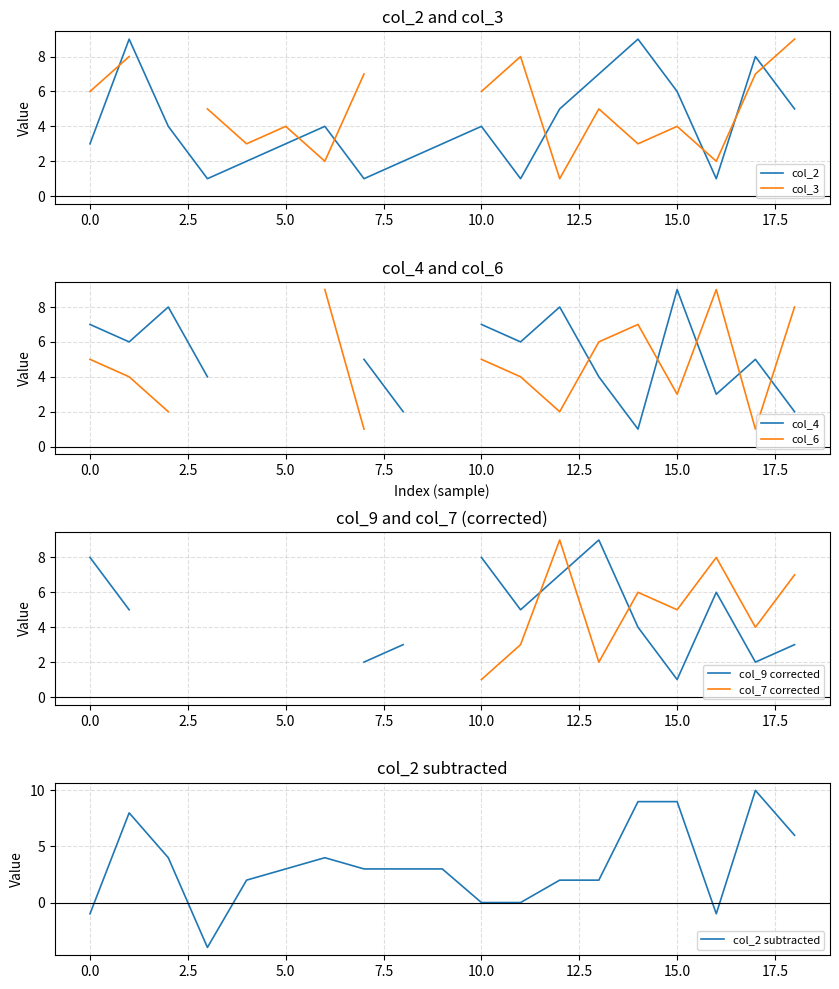

How many points are higher than both their immediate neighbors (excluding endpoints)?

5